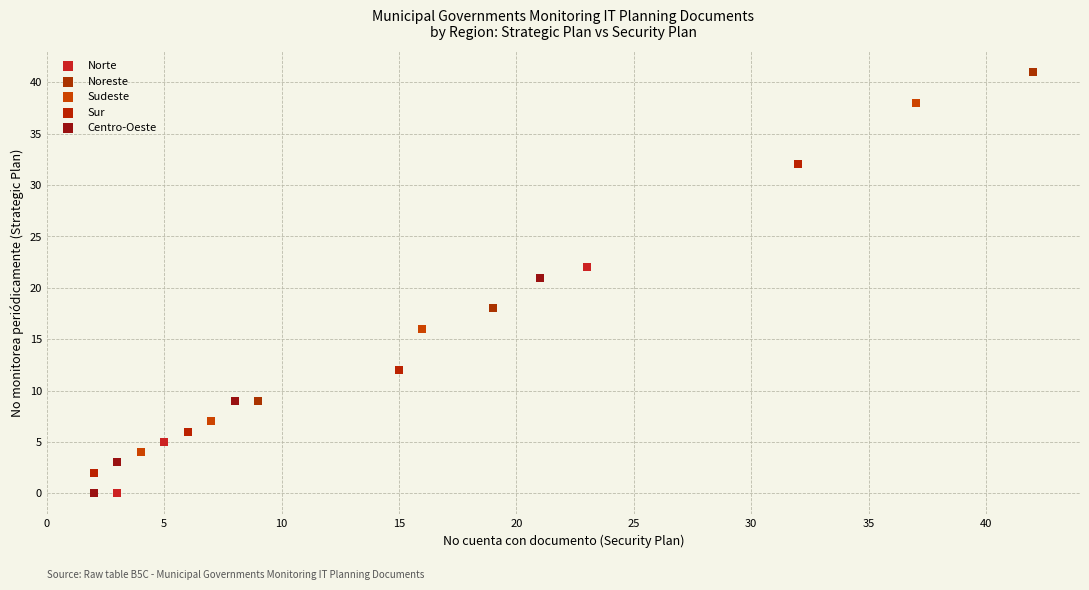

Which series has the largest Y range (max minus min)?

Noreste